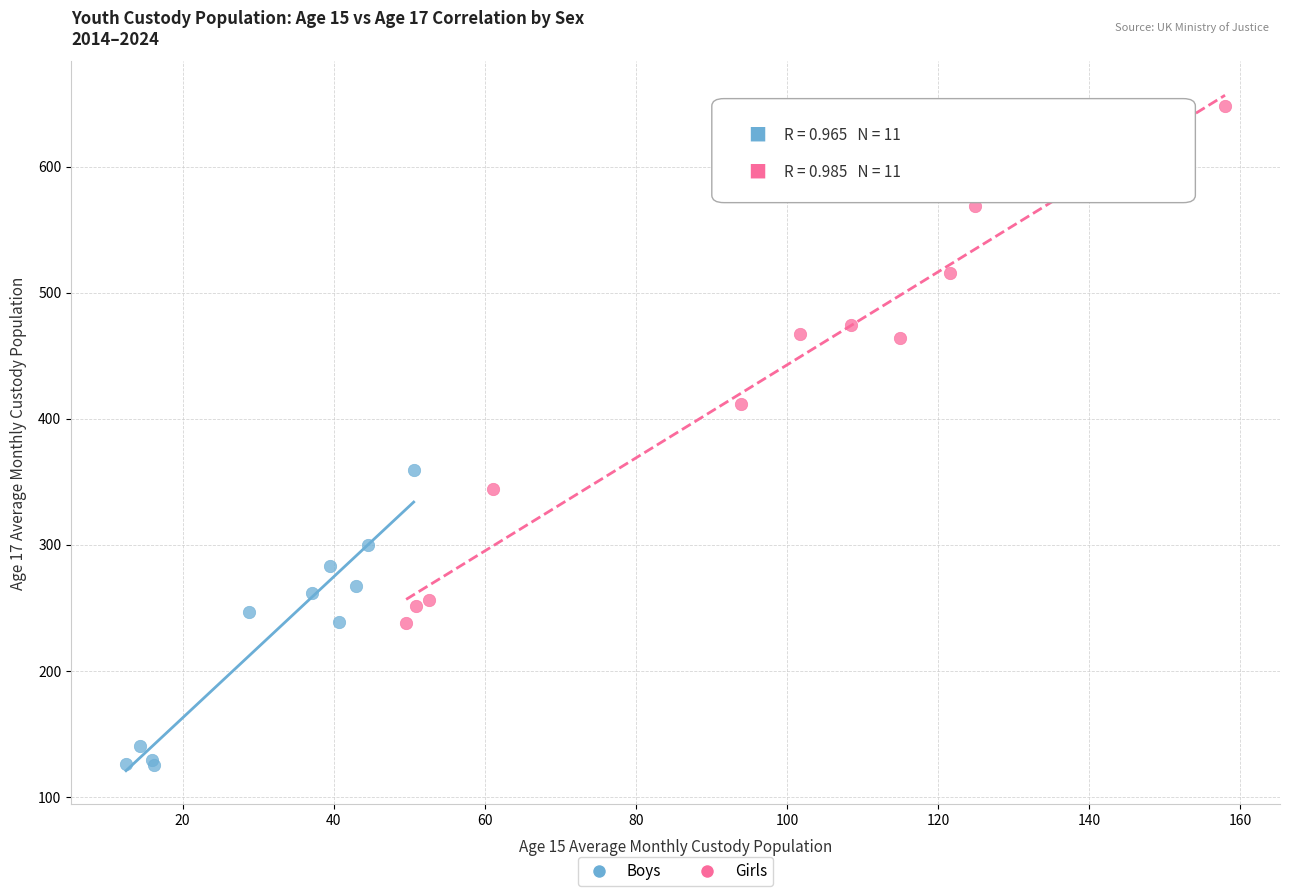

Which series has the widest spread of Y values?

Girls